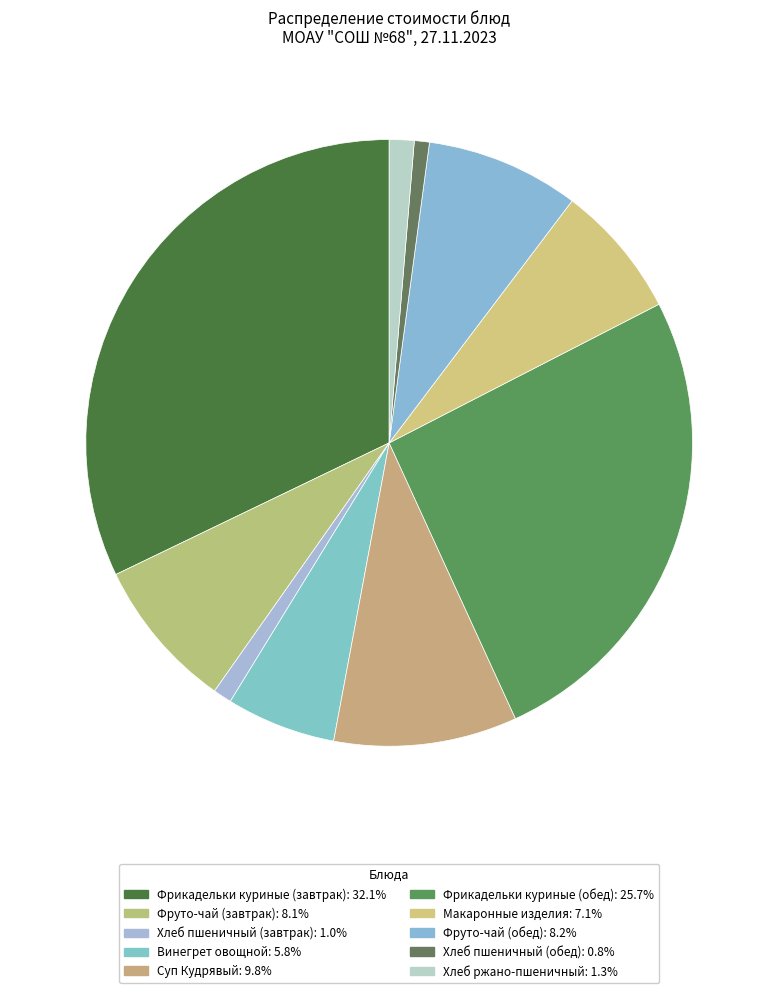

Is there a majority slice in this chart?

No